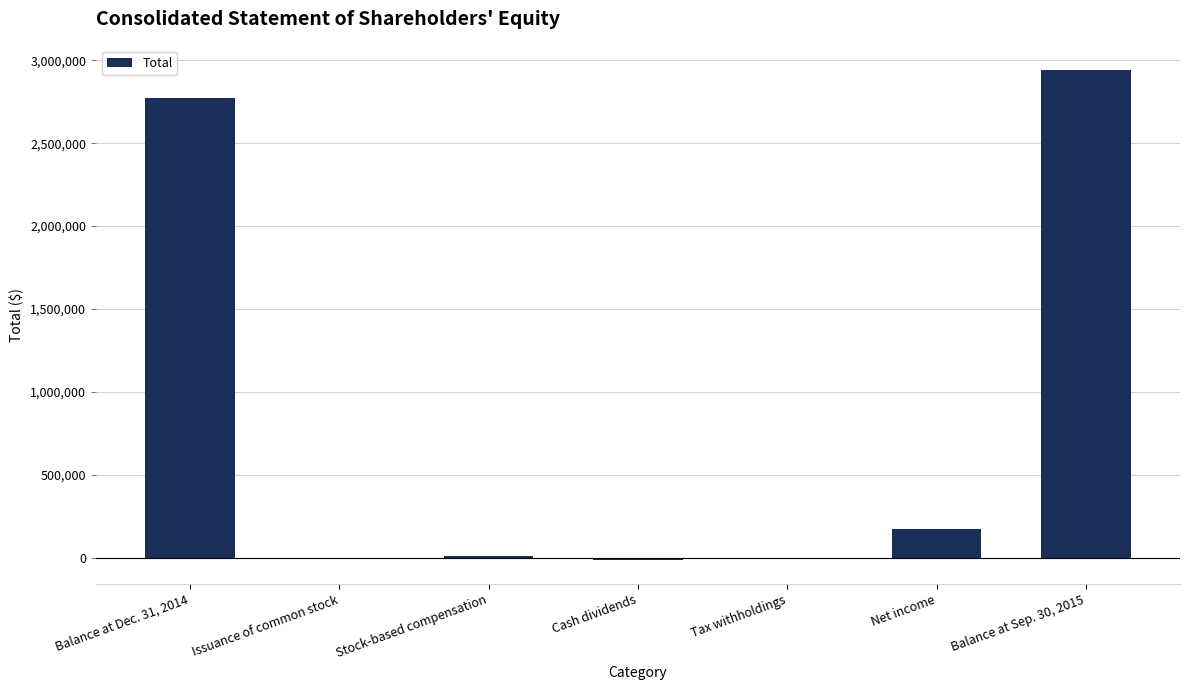

The value at Balance at Dec. 31, 2014 is 1549504. True or false?

False